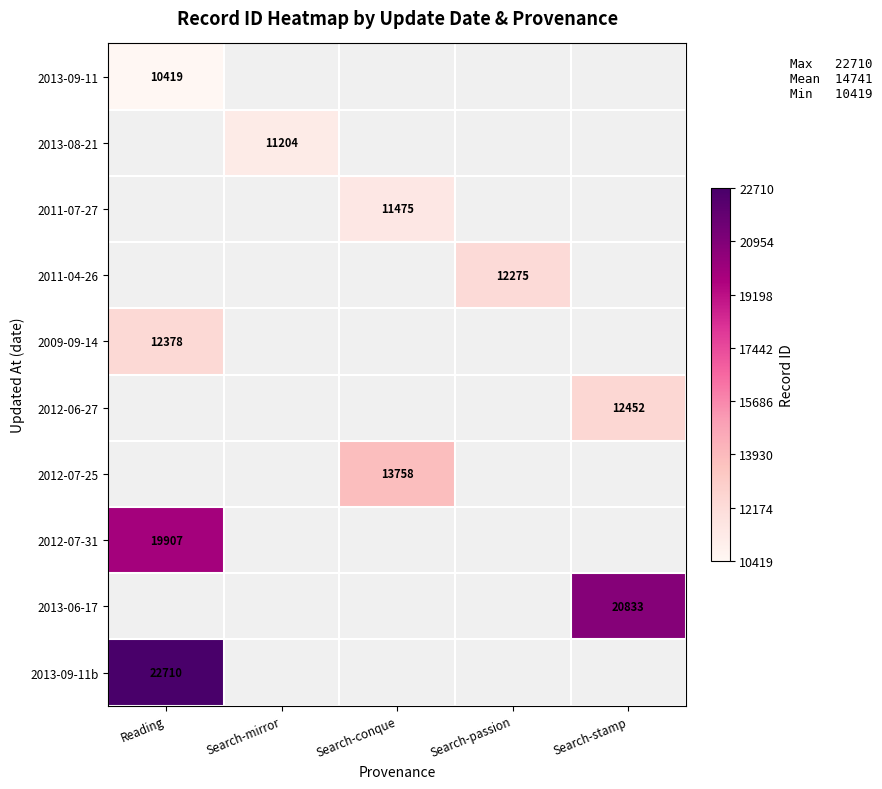

The value of 2012-07-31 at Reading is 6550.9. True or false?

False